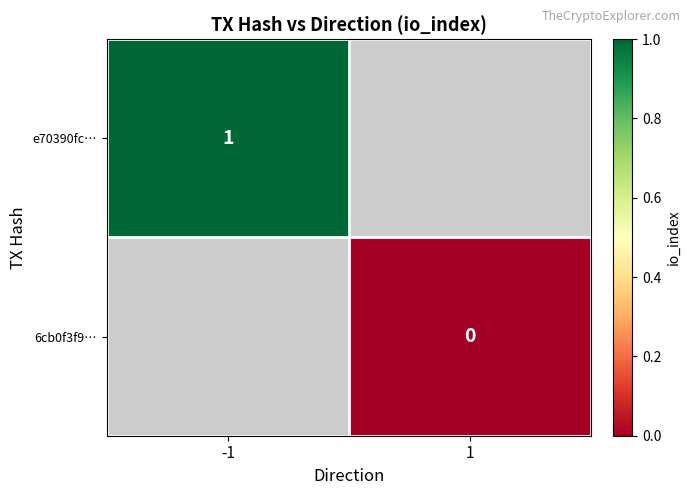

The e70390fc… series shows 0 at -1. True or false?

False